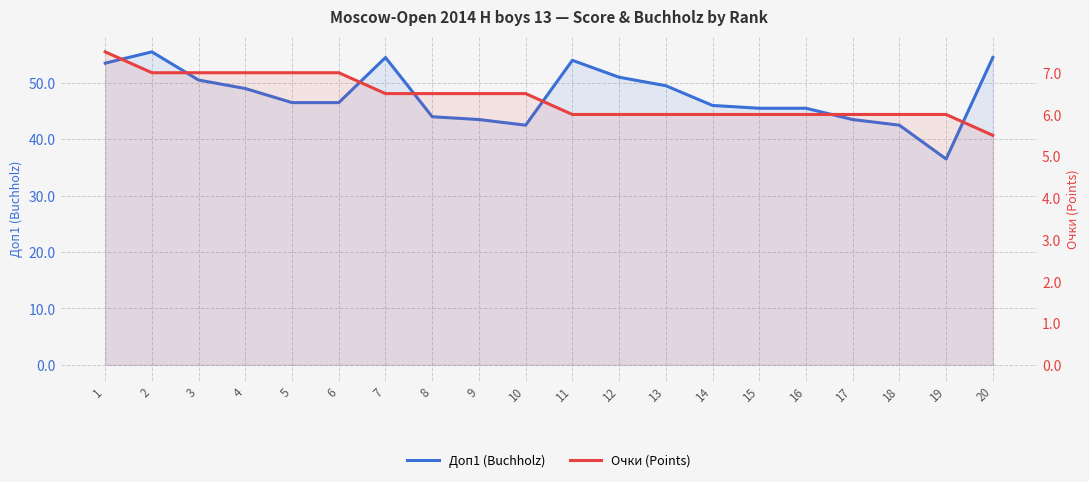

Where does the Очки (Points) series first go above 6?

1